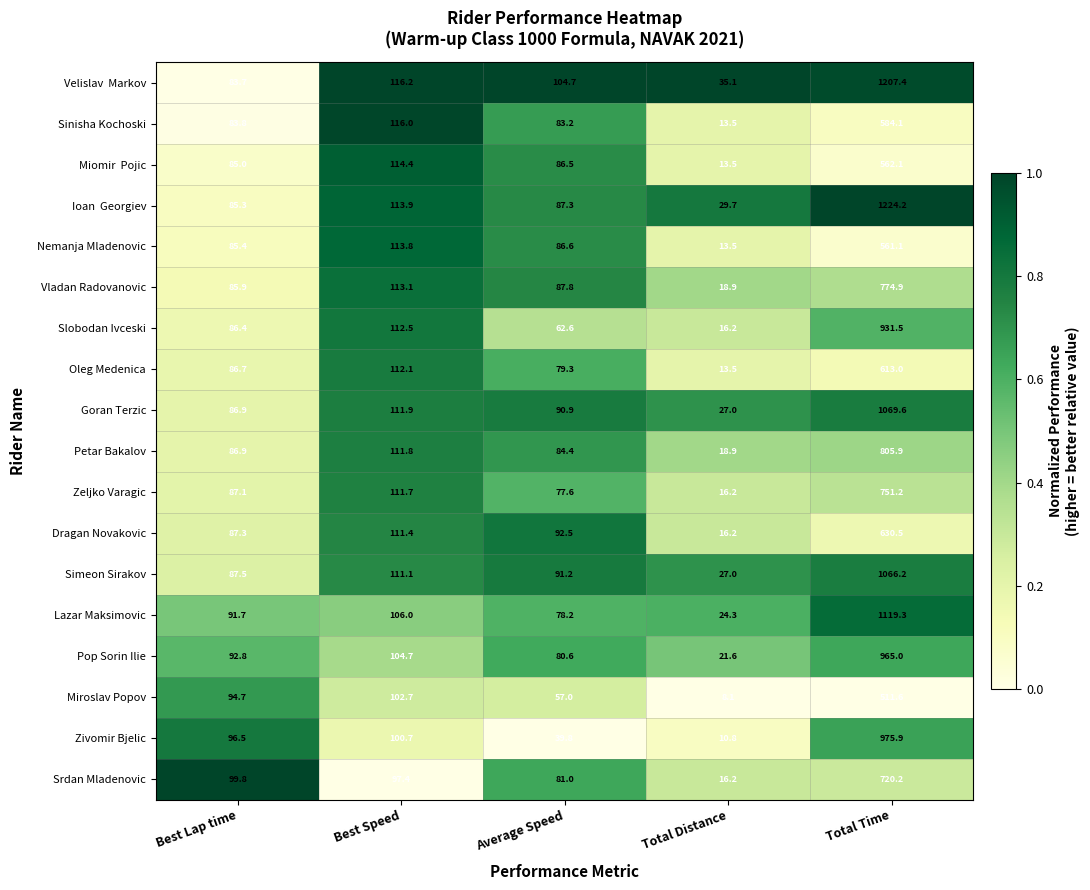

List the labels in order of Petar Bakalov value, largest first.

Total Time, Best Speed, Best Lap time, Average Speed, Total Distance